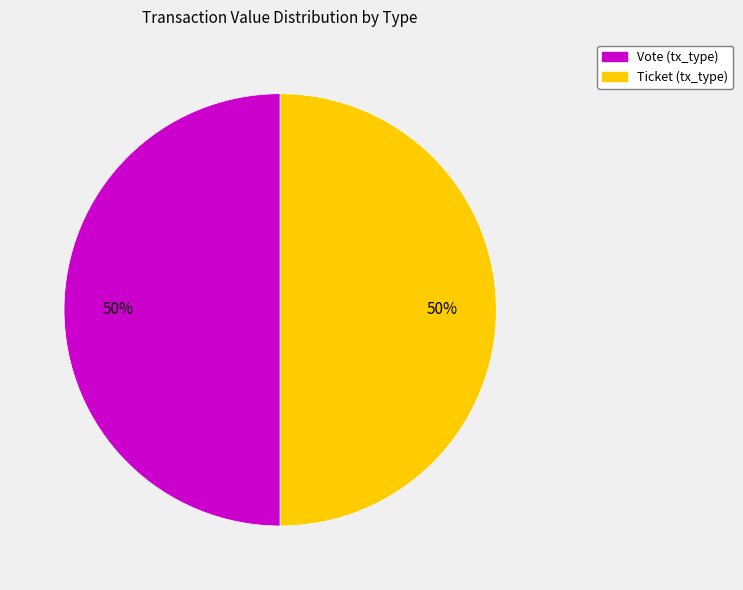

How many slices are in this pie chart?

2